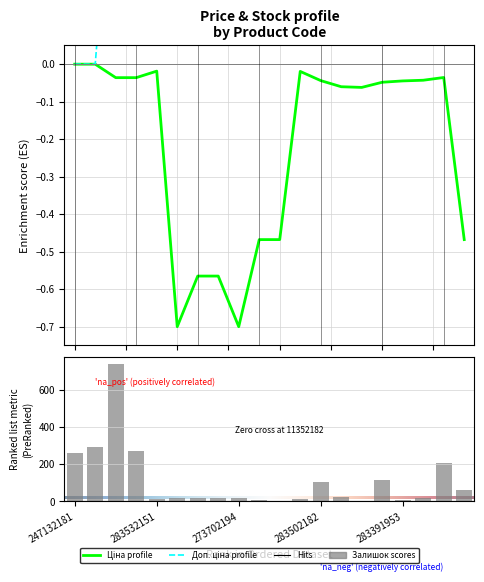

Read the Доп. ціна value at 283451953.

0.4